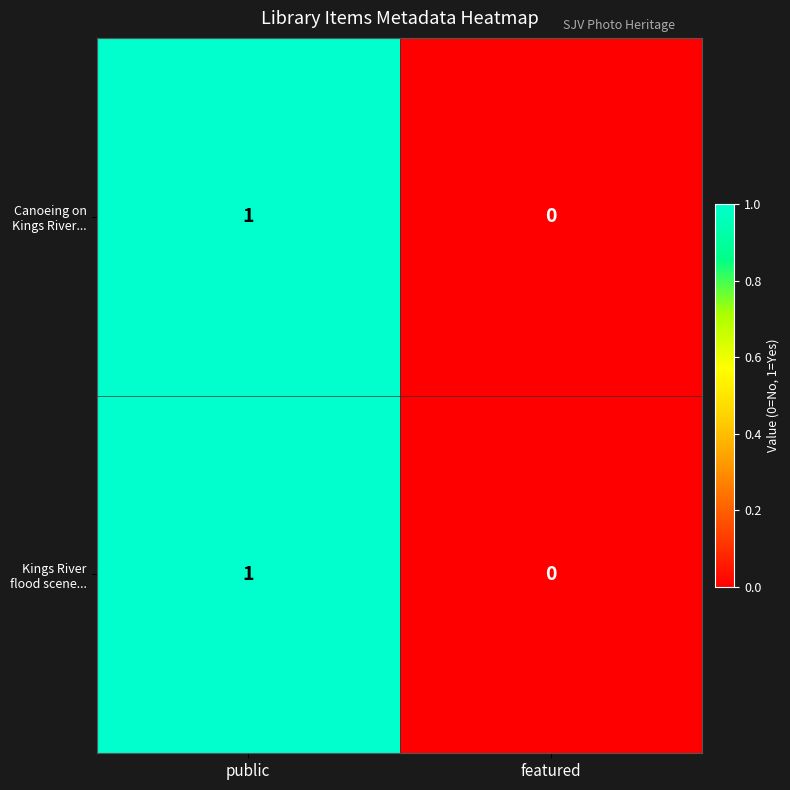

At which category is the sum across all series the highest?

public